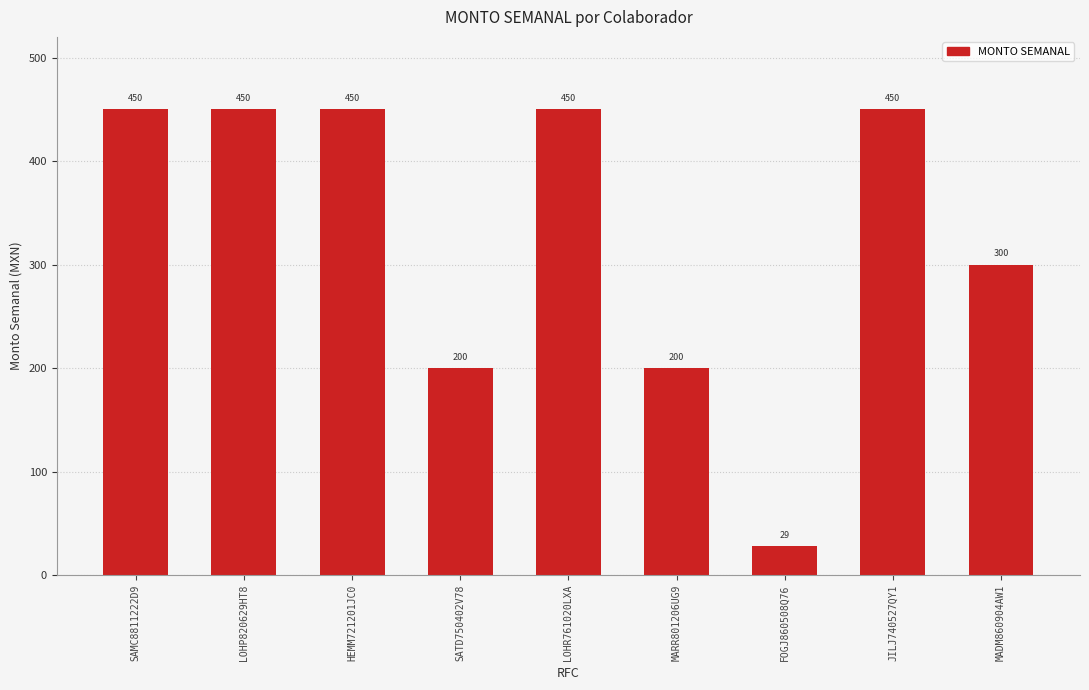

What is the sum of the values at MADM860904AW1 and JILJ740527QY1?

750.0